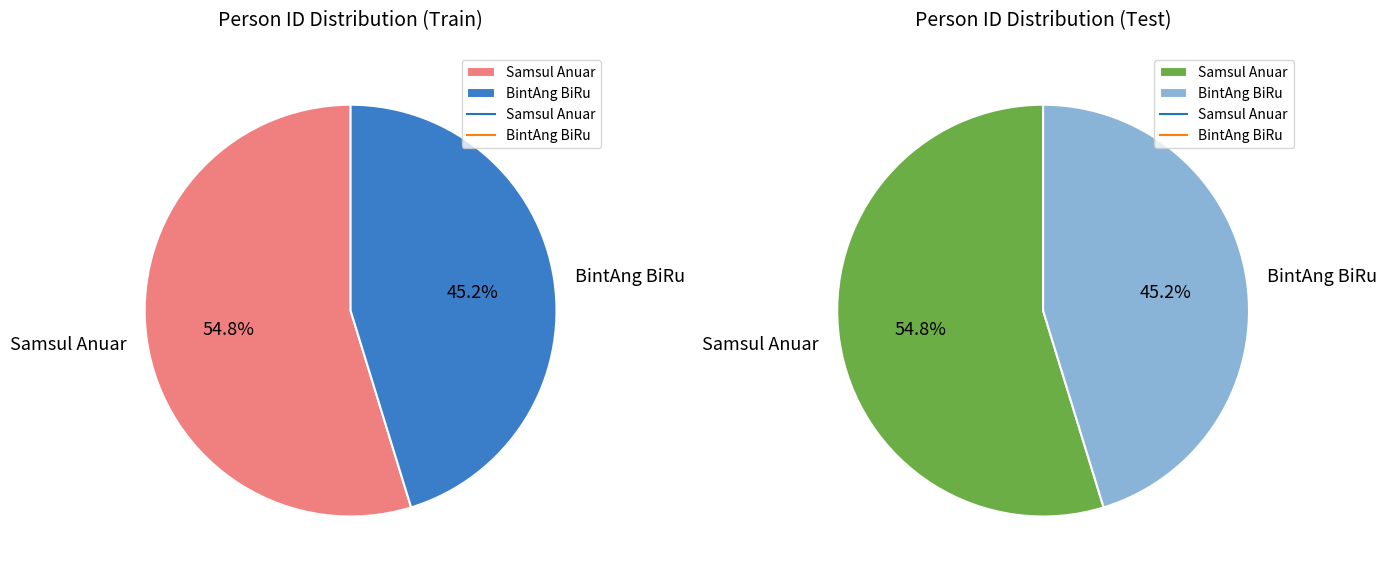

Combined, do Samsul Anuar and BintAng BiRu account for over 50%?

Yes